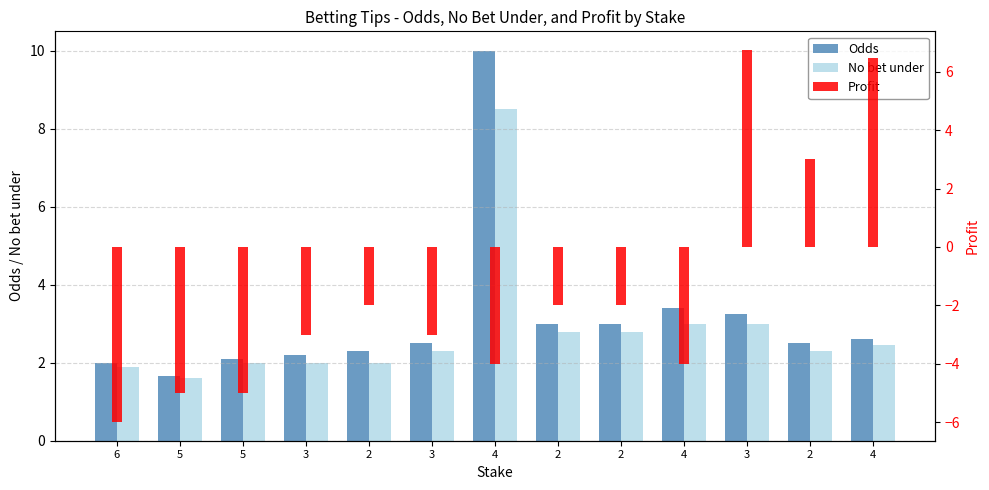

List the labels in order of Odds value, smallest first.

5, 6, 5, 3, 2, 3, 2, 4, 2, 2, 3, 4, 4